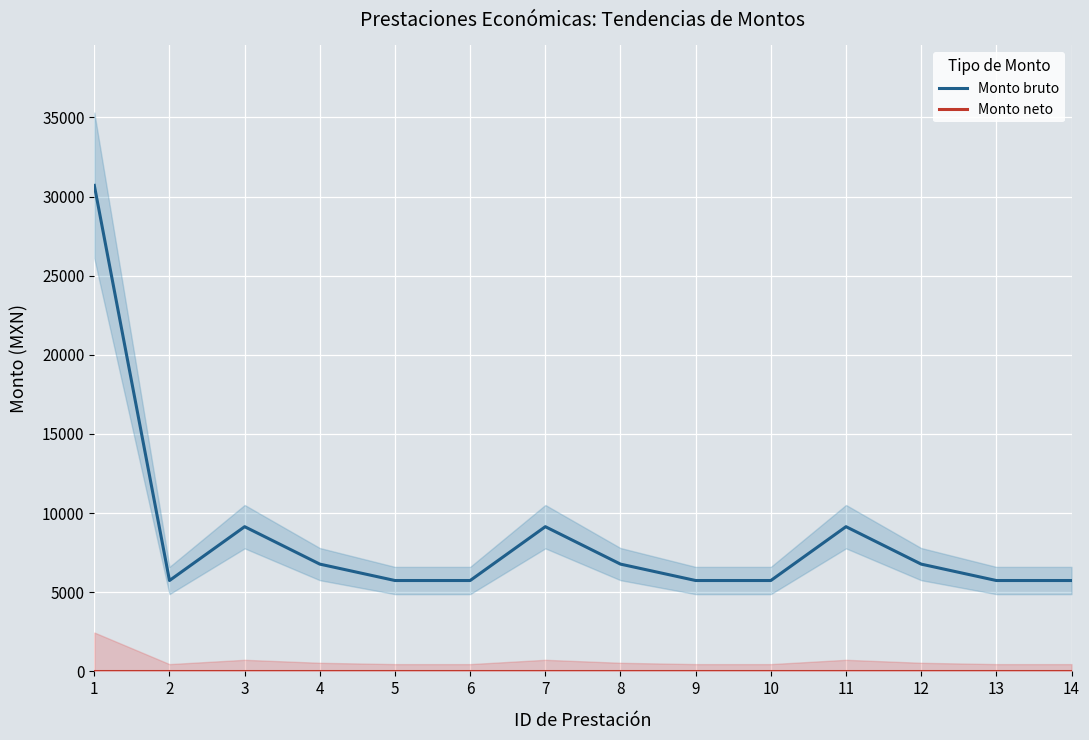

What is the spread (max minus min) of values at 14?

5741.5